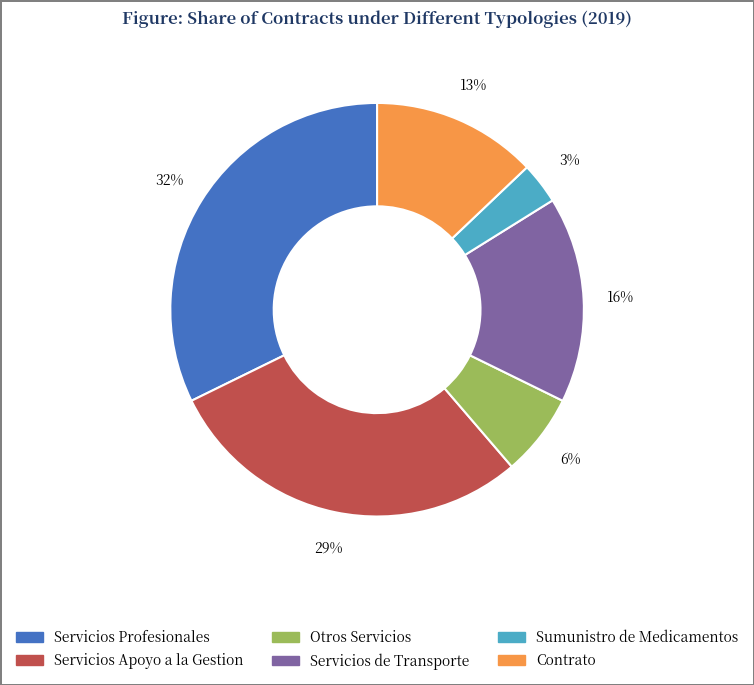

Is it true that Servicios de Transporte is 22% of the pie?

False